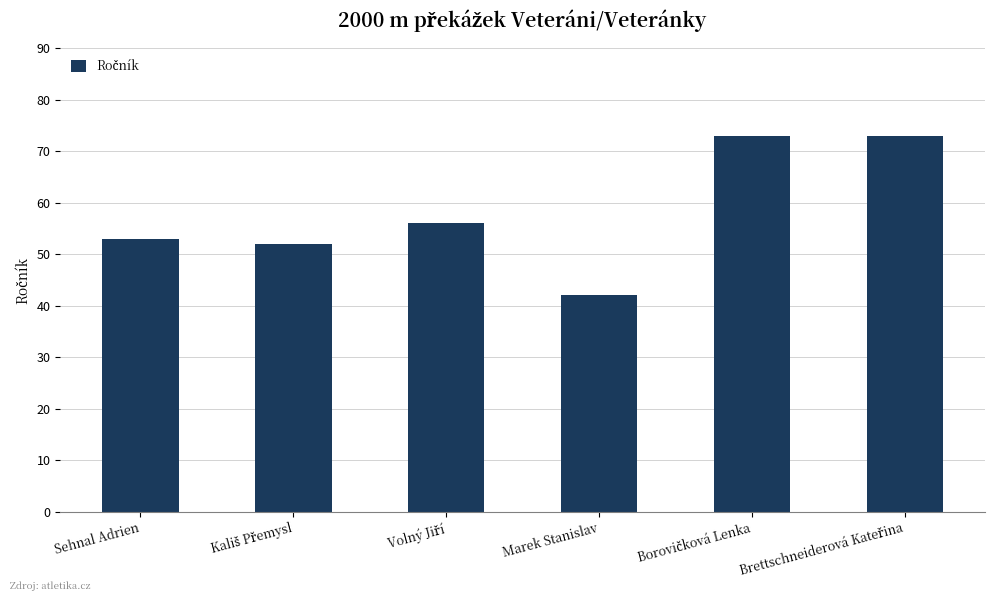

What is the value of the 6th bar from the left?

73